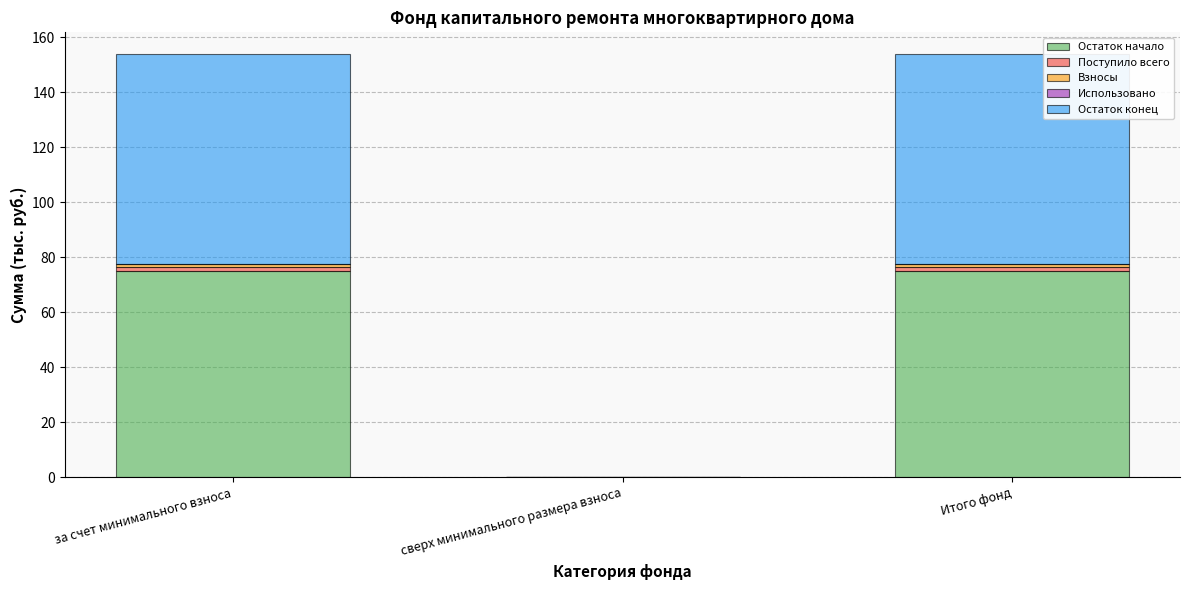

The Остаток начало series shows 0.0 at сверх минимального размера взноса. True or false?

True